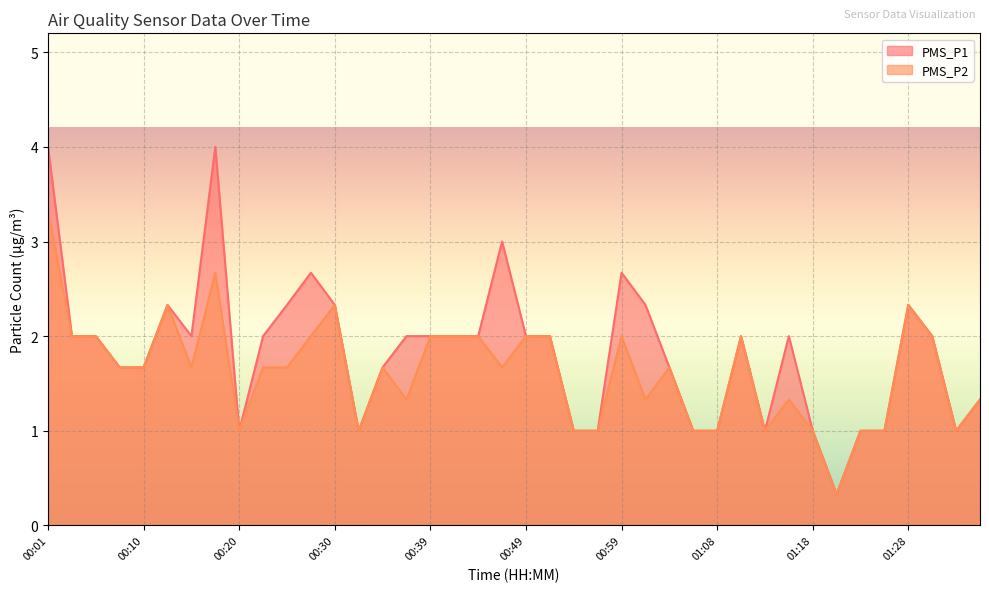

What is the label of the 22nd point from the left?

00:51